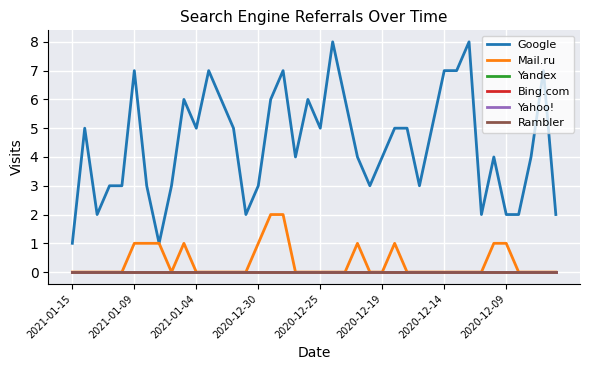

Does the chart display data point markers on the line(s)?

No